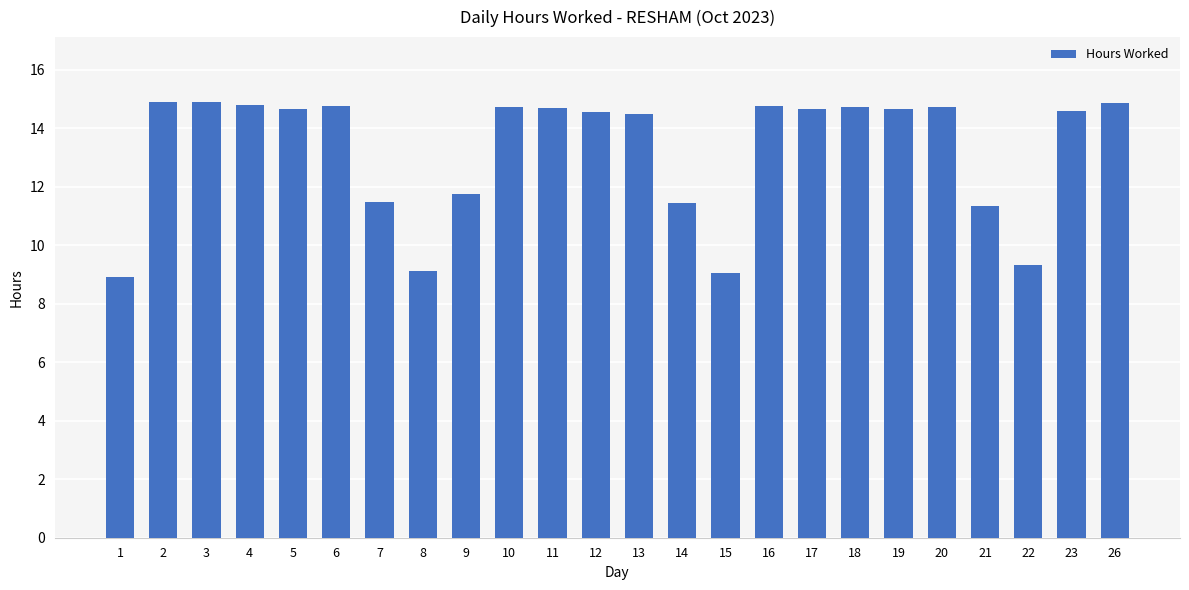

How many values are below 14?

8